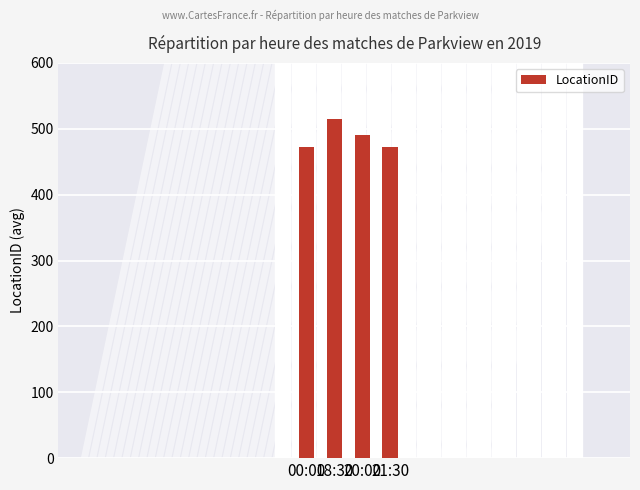

Between 21:30 and 18:30, which is larger?

18:30